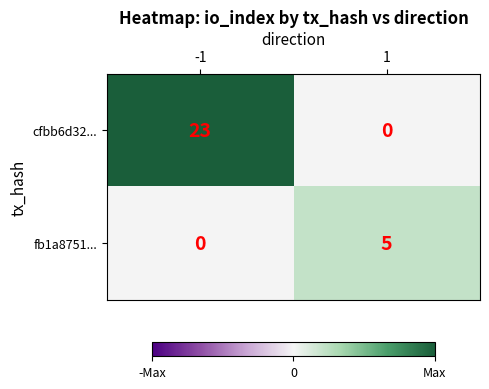

List the series in order of their overall mean, highest first.

cfbb6d32..., fb1a8751...